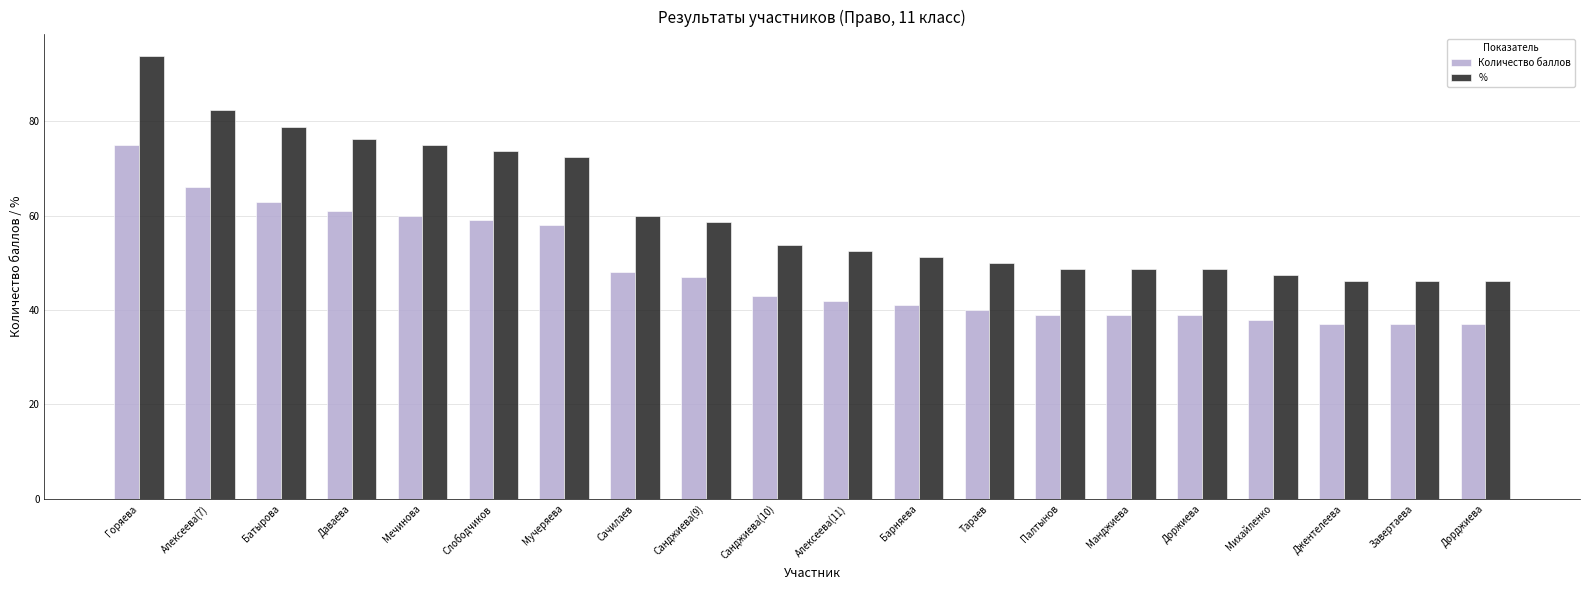

Which series changed the most between Сачилаев and Алексеева(11)?

%